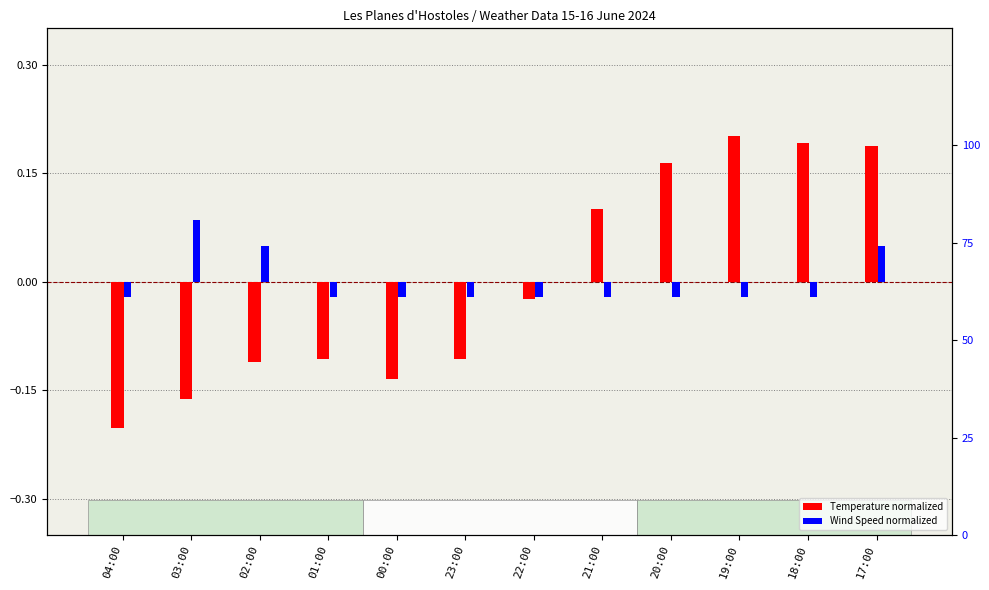

Where does the Temperature norm series first go above 0?

21:00